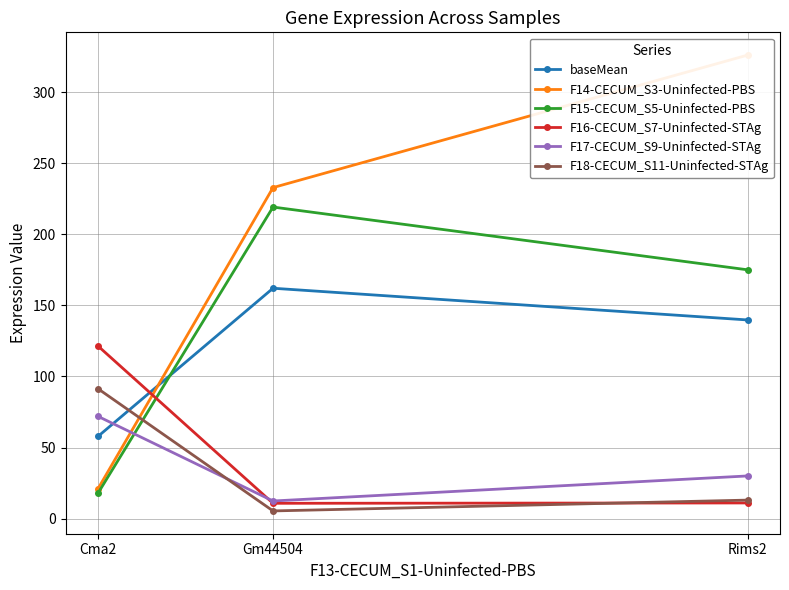

What are all the series names shown in the legend?

baseMean, F14-CECUM_S3-Uninfected-PBS, F15-CECUM_S5-Uninfected-PBS, F16-CECUM_S7-Uninfected-STAg, F17-CECUM_S9-Uninfected-STAg, F18-CECUM_S11-Uninfected-STAg